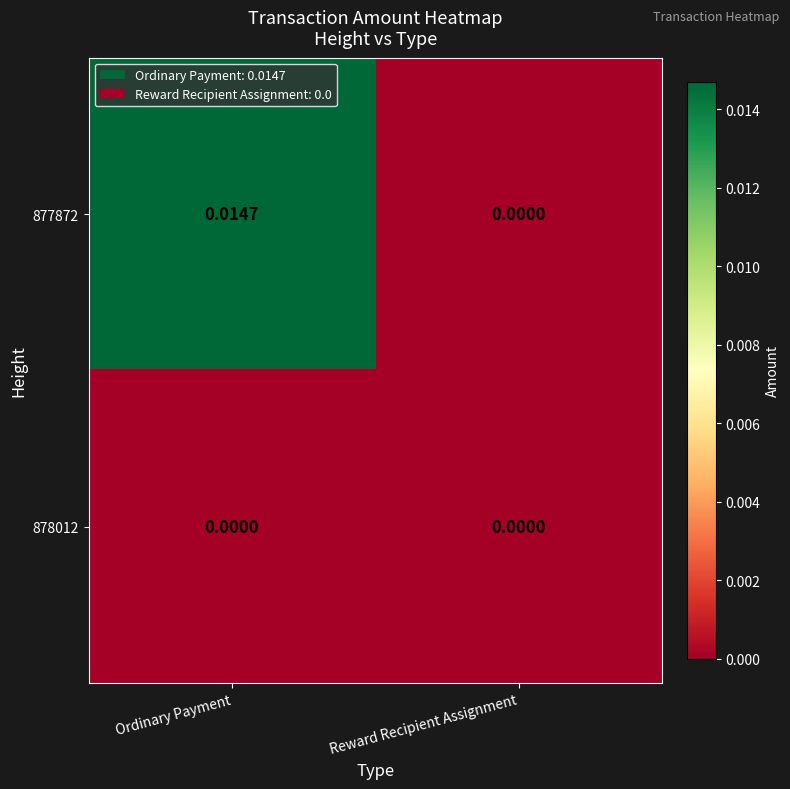

Where is 877872 nearest to the value 0?

Reward Recipient Assignment